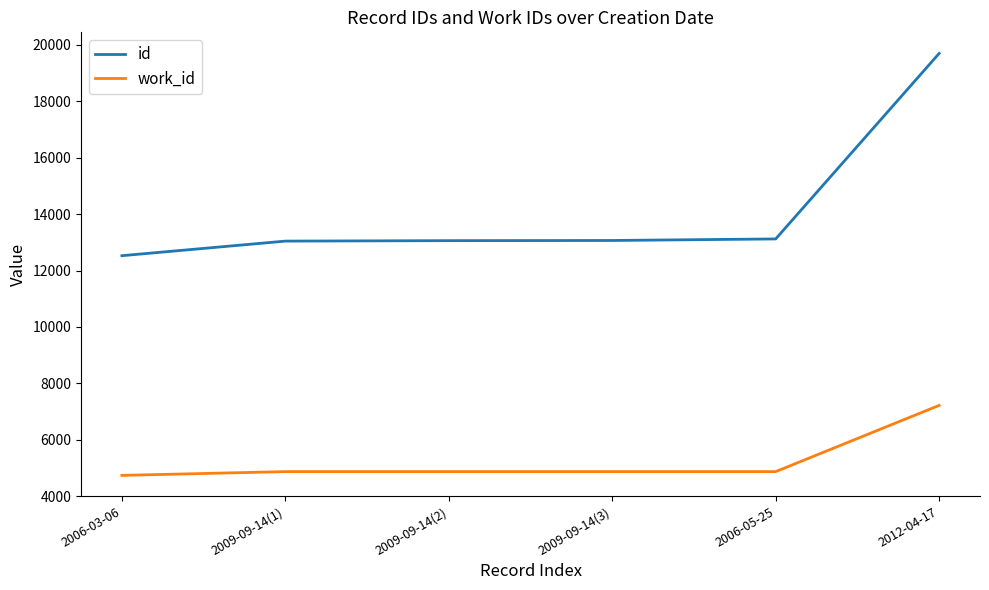

What is the total value across all series at 2006-03-06?

17269